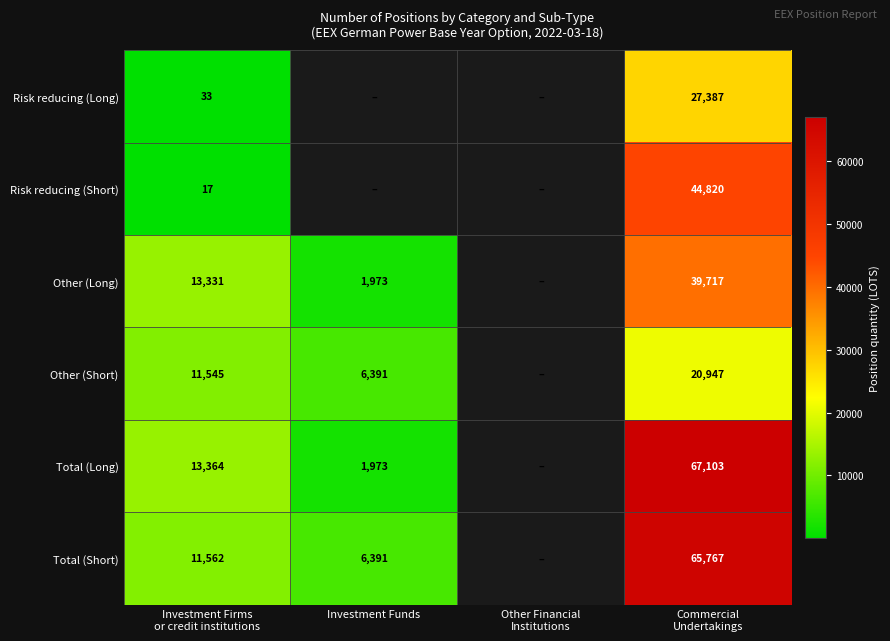

How many categories are shown in the chart?

4